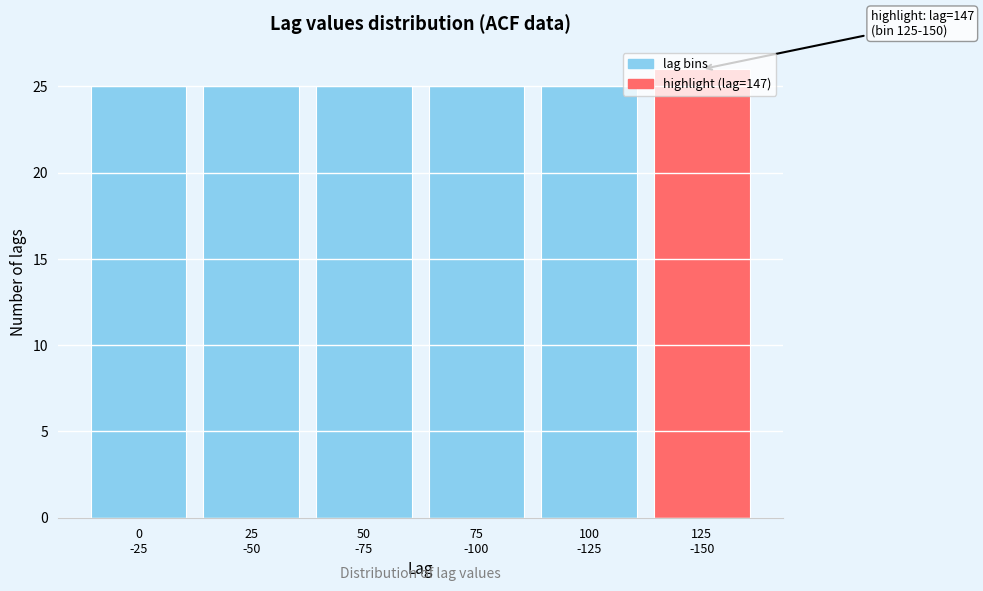

What is the value of the 3rd bar from the left?

25